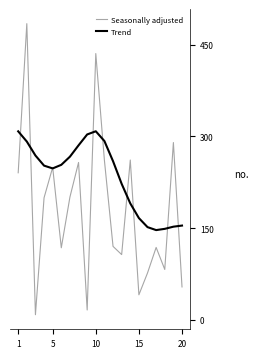

Which series has the largest range (max minus min)?

Seasonally adjusted